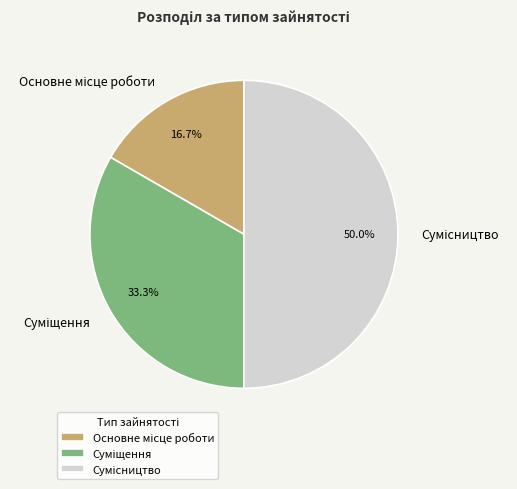

To the nearest percent, what portion does Основне місце роботи represent?

17%